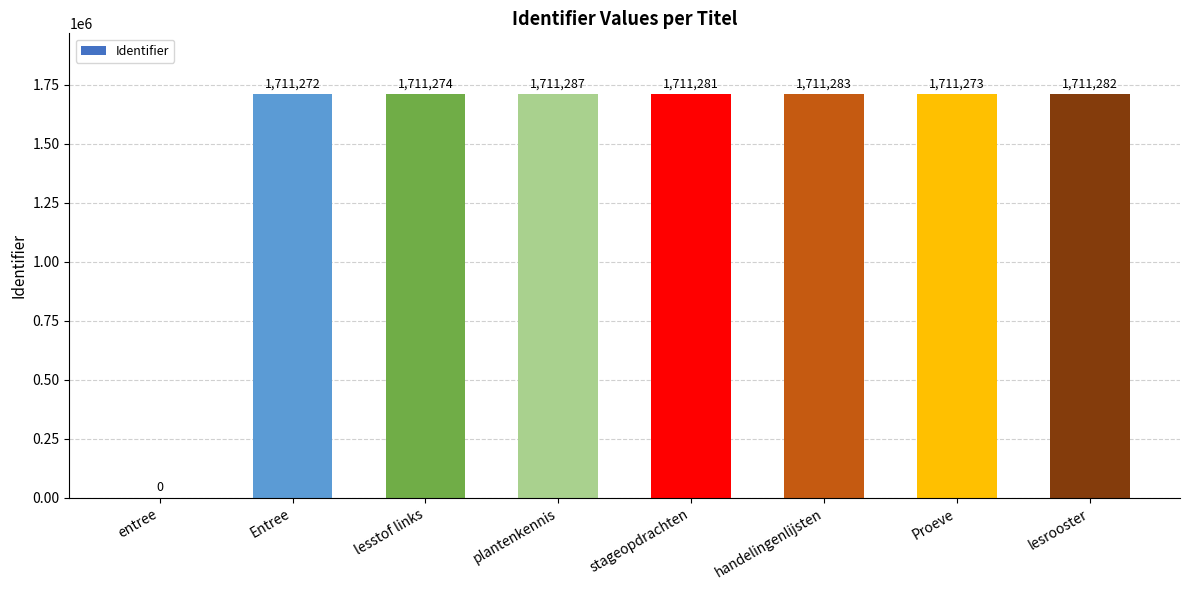

The chart shows a value of 989514 at lesstof links. True or false?

False